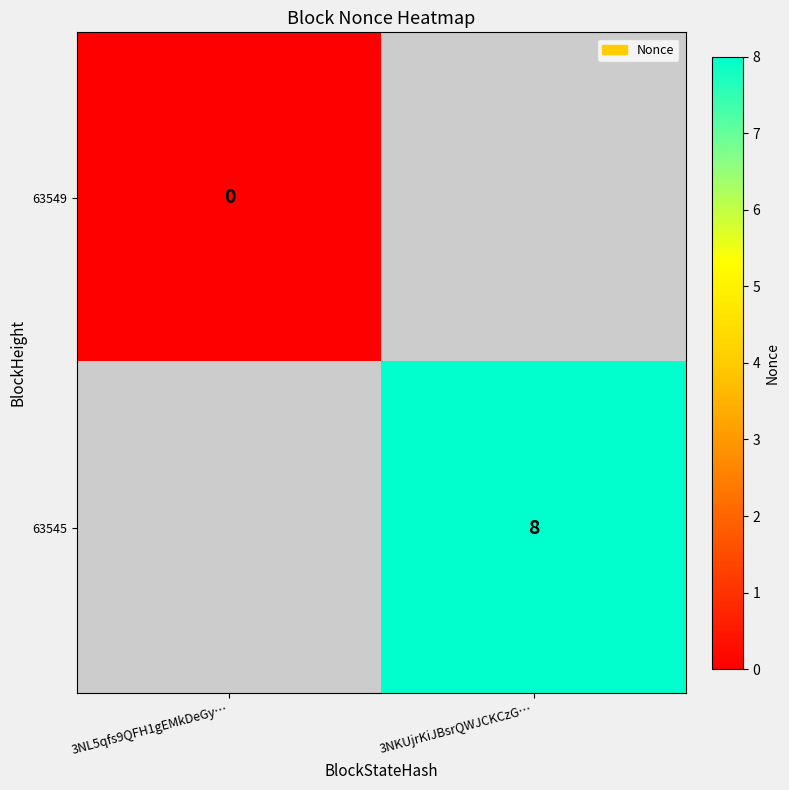

The value of 63545 at 3NKUjrKiJBsrQWJCKCzG… is 8. True or false?

True